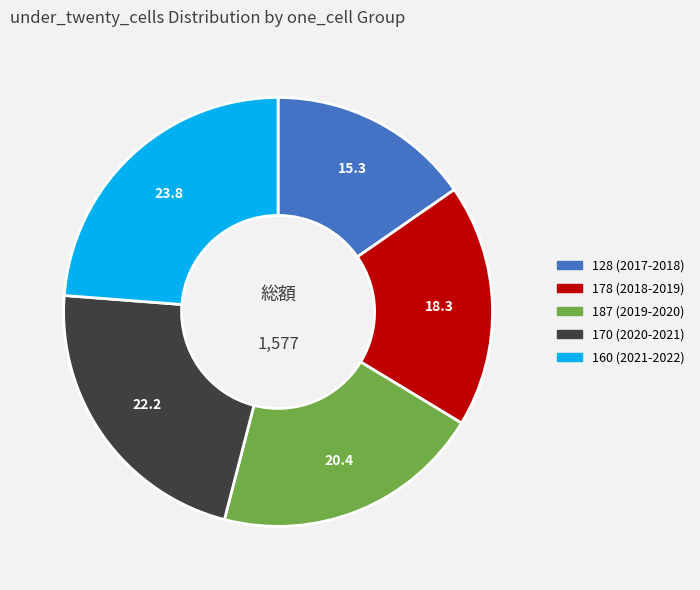

Count the number of slices in the pie.

5